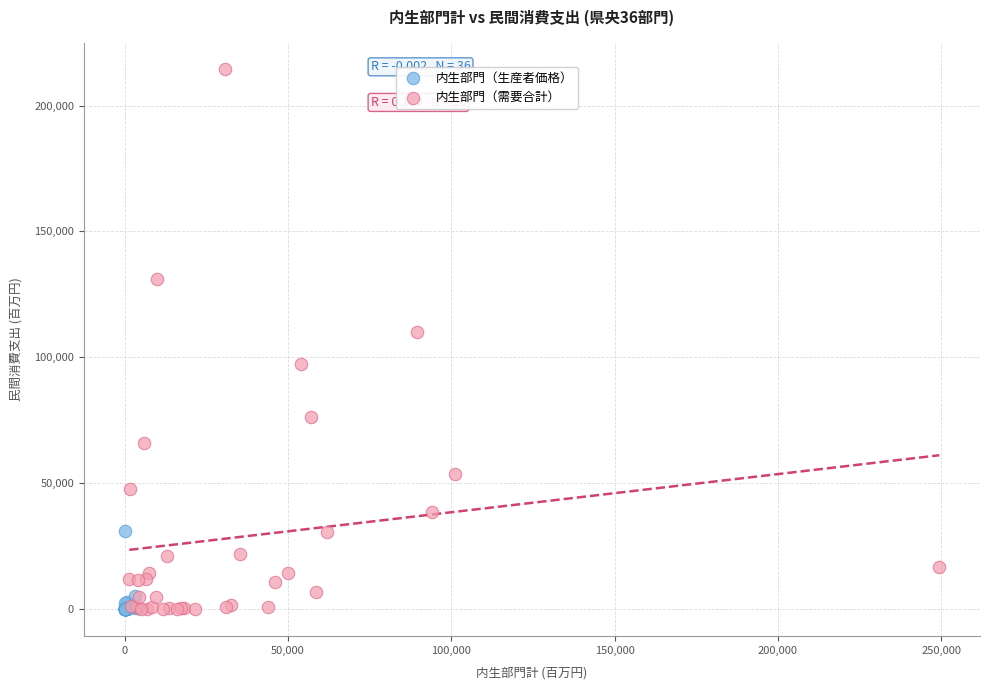

Which series has the widest spread of Y values?

内生部門（需要合計）